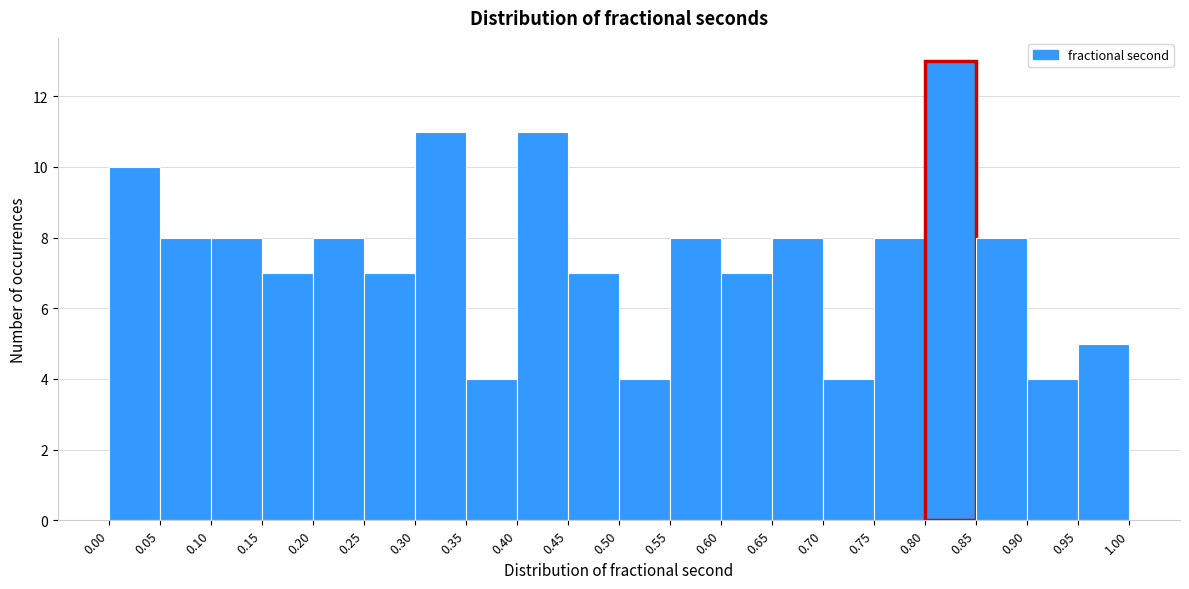

Which range on the x-axis has the tallest bar?

0.80 to 0.85